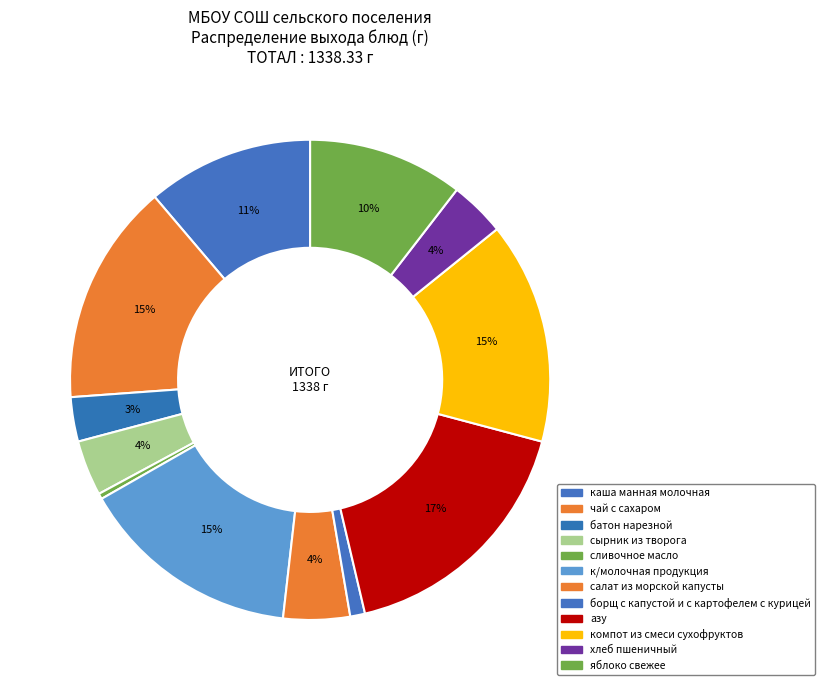

Count the number of slices in the pie.

12